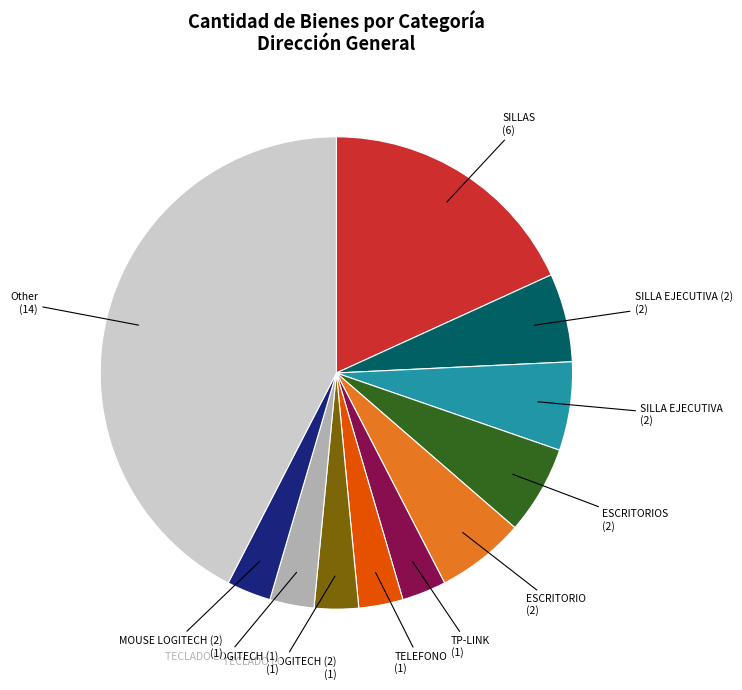

Is there a majority slice in this chart?

No